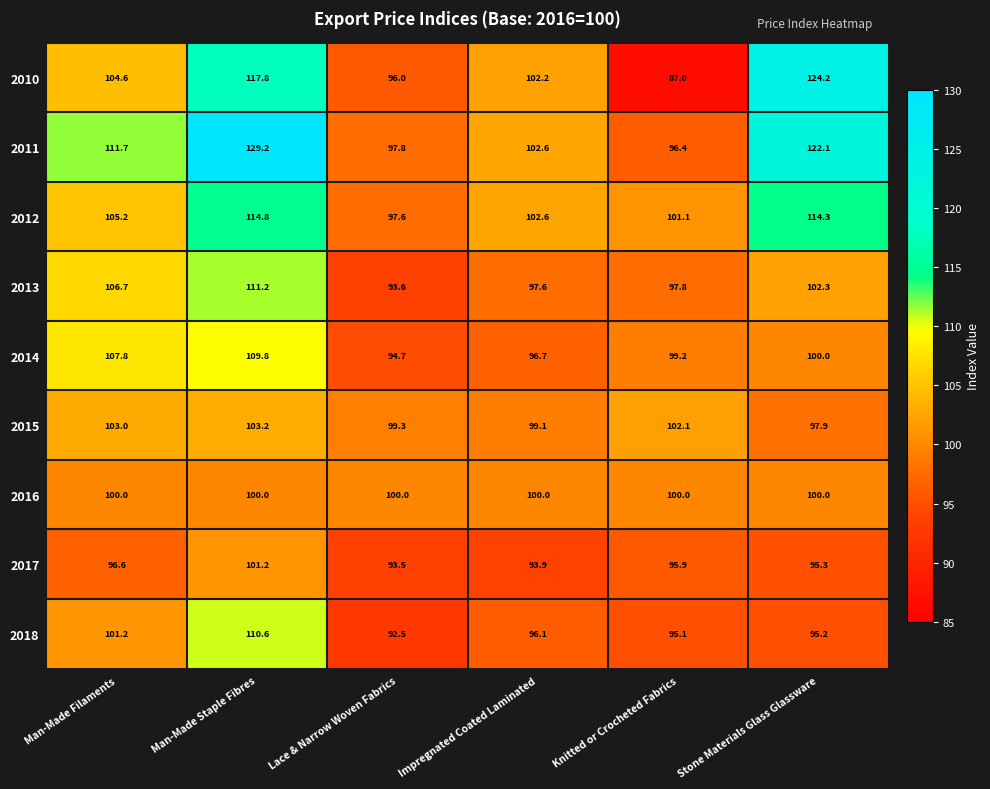

At Man-Made Filaments, list the series in order from smallest to largest.

2017, 2016, 2018, 2015, 2010, 2012, 2013, 2014, 2011